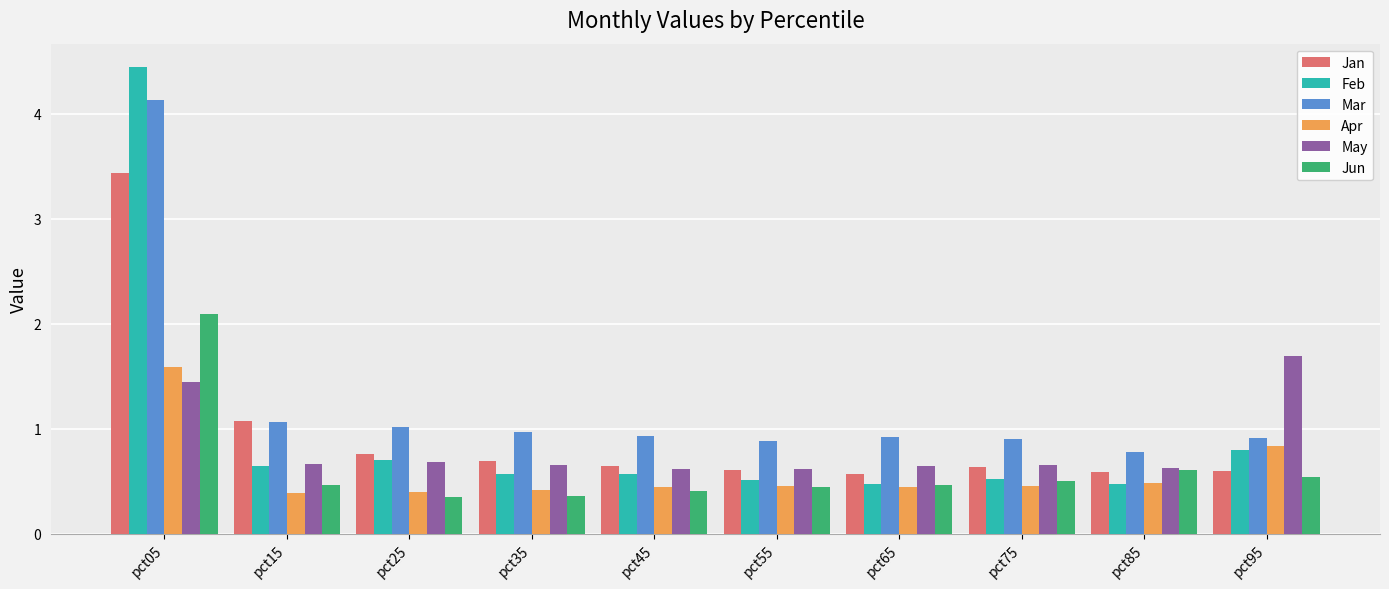

How many groups of bars are there?

10